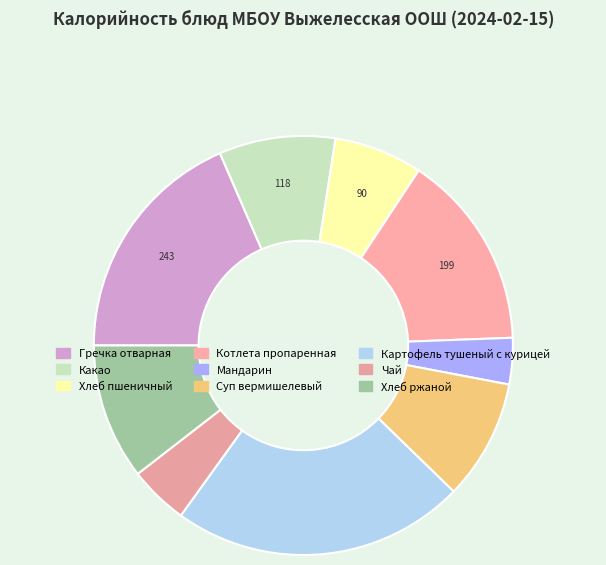

Is there a majority slice in this chart?

No